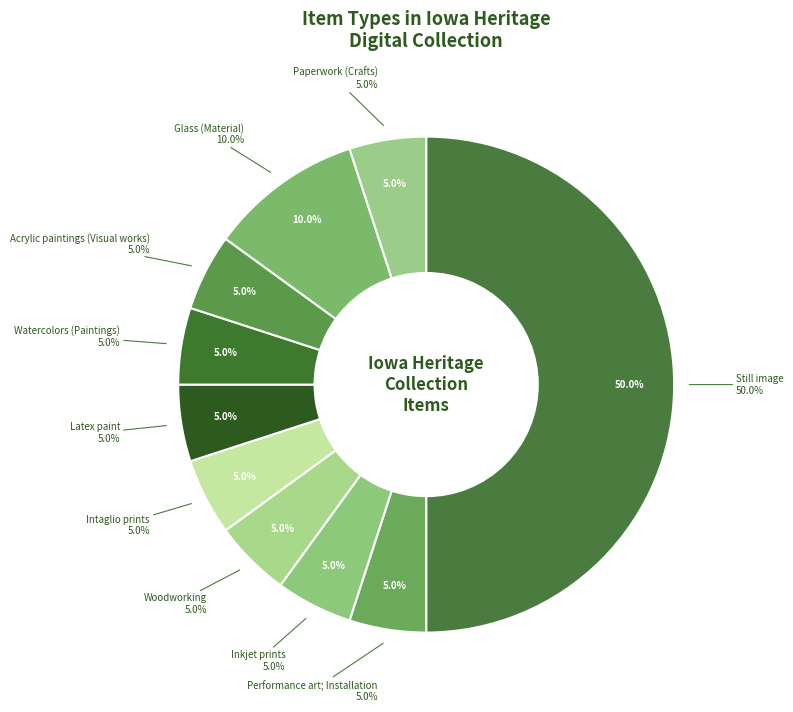

To the nearest percent, what is the combined percentage of Latex paint and Woodworking?

10%